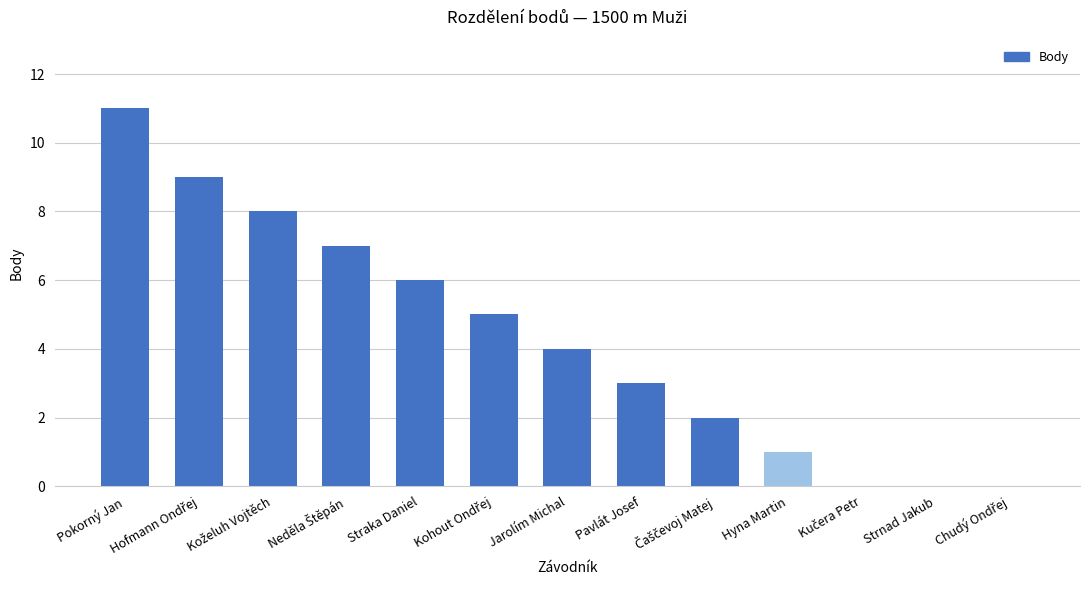

How many bars are there in total?

13